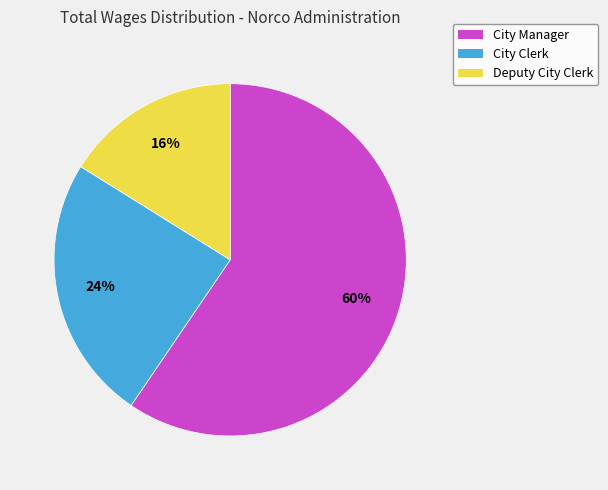

Is the sum of City Manager and City Clerk greater than half?

Yes